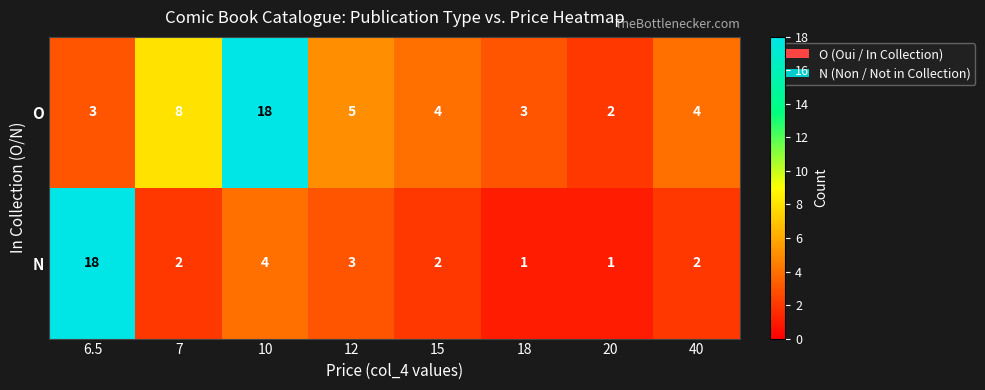

What is the sum of all O values?

47